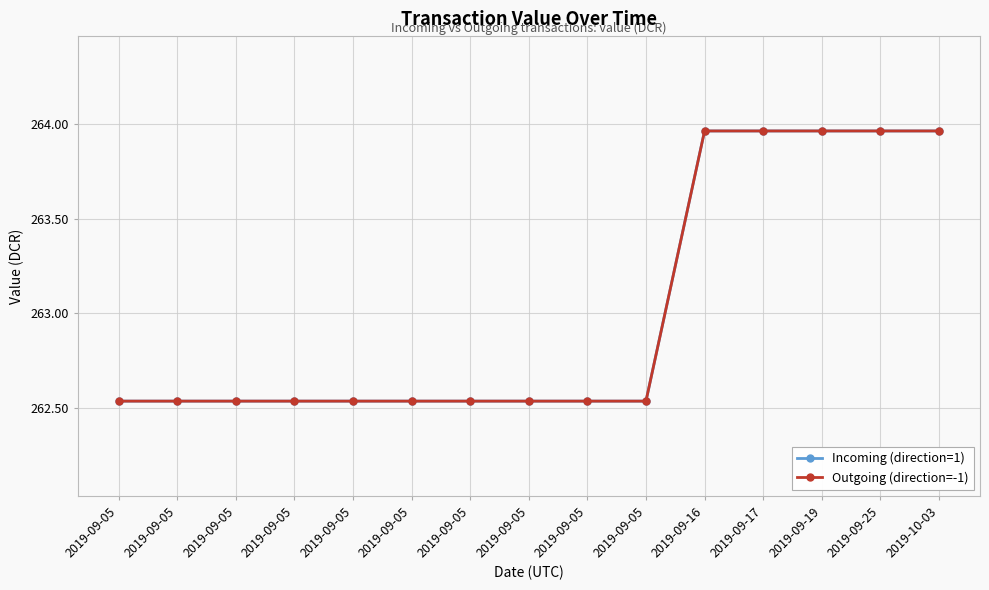

What is the difference between the second highest and minimum values in the Incoming (direction=1) series?

1.4